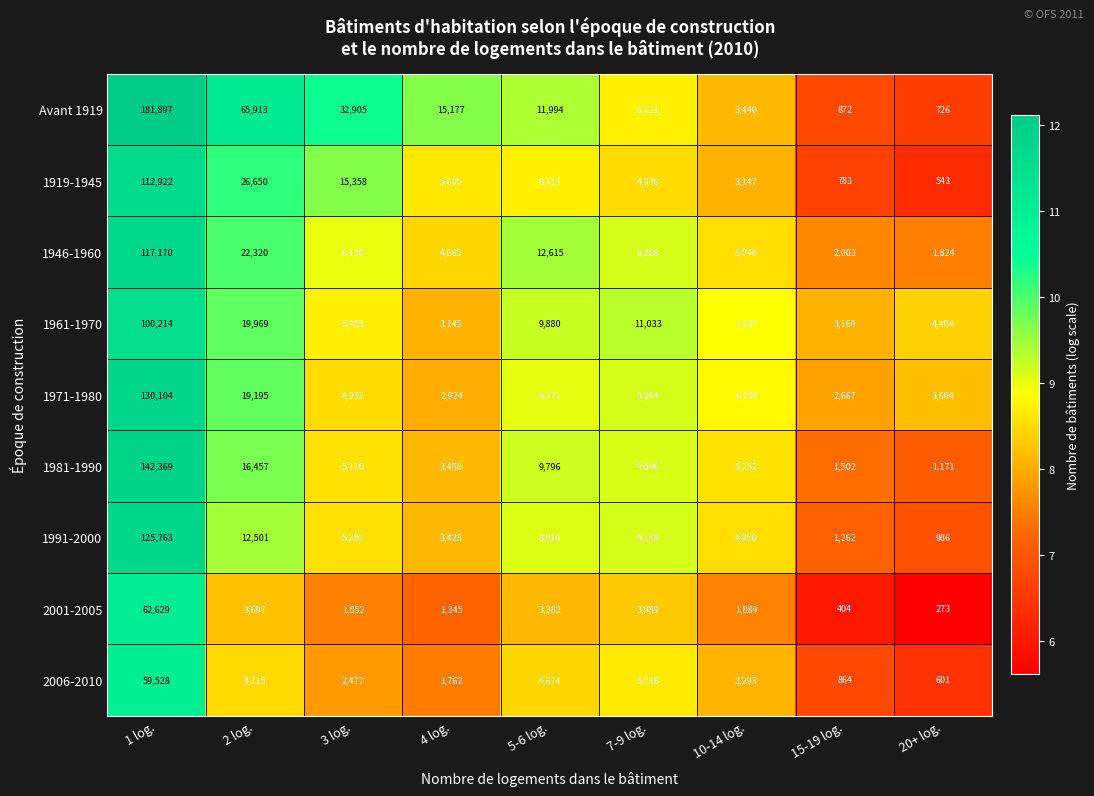

Read the 1991-2000 value at 5-6 log., to the nearest 100.

8800